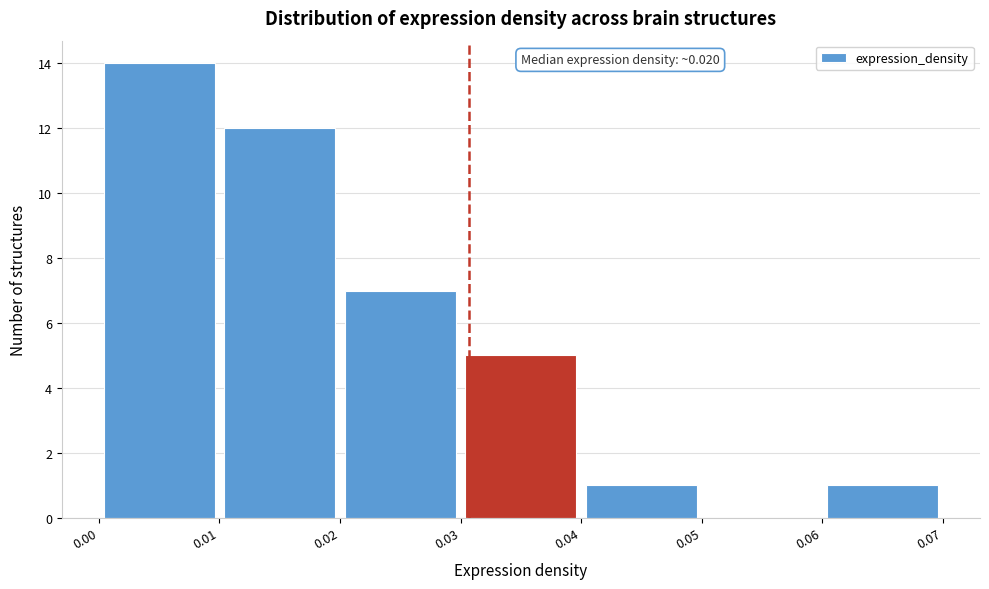

Over which range of the x-axis is the bar tallest?

0.00 to 0.01